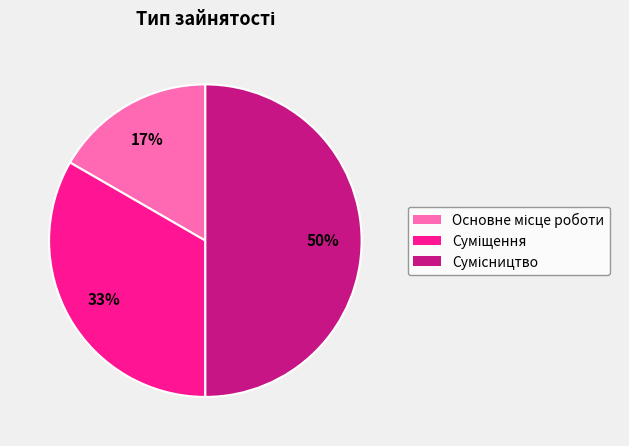

To the nearest percent, what is the difference between the largest and smallest slice percentages?

33%